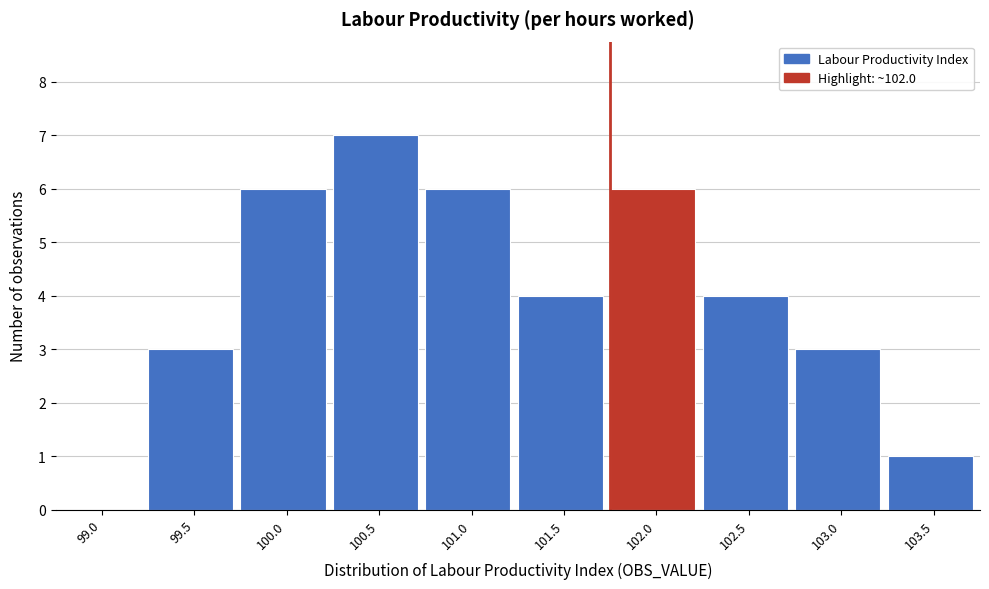

Reading left to right, what are all the values shown in this chart?

99.0=0	99.5=3	100.0=6	100.5=7	101.0=6	101.5=4	102.0=6	102.5=4	103.0=3	103.5=1